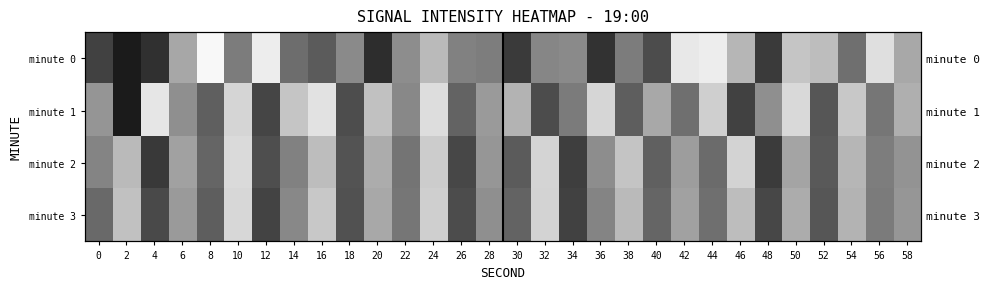

Which has a higher value, 58 or 0?

58